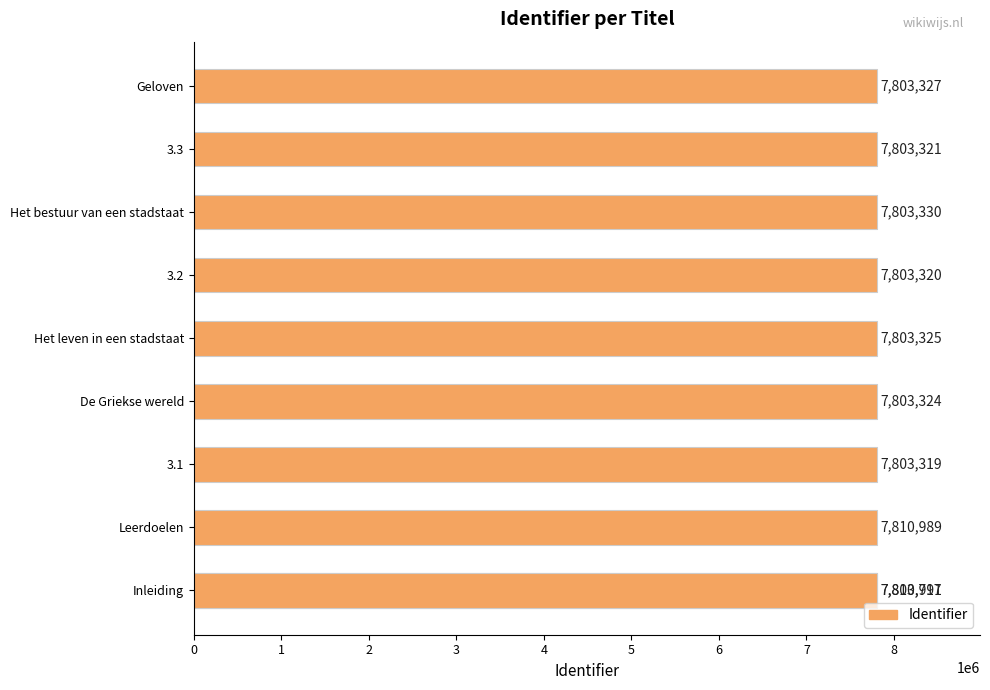

The chart shows a value of 13283373 at Het bestuur van een stadstaat. True or false?

False